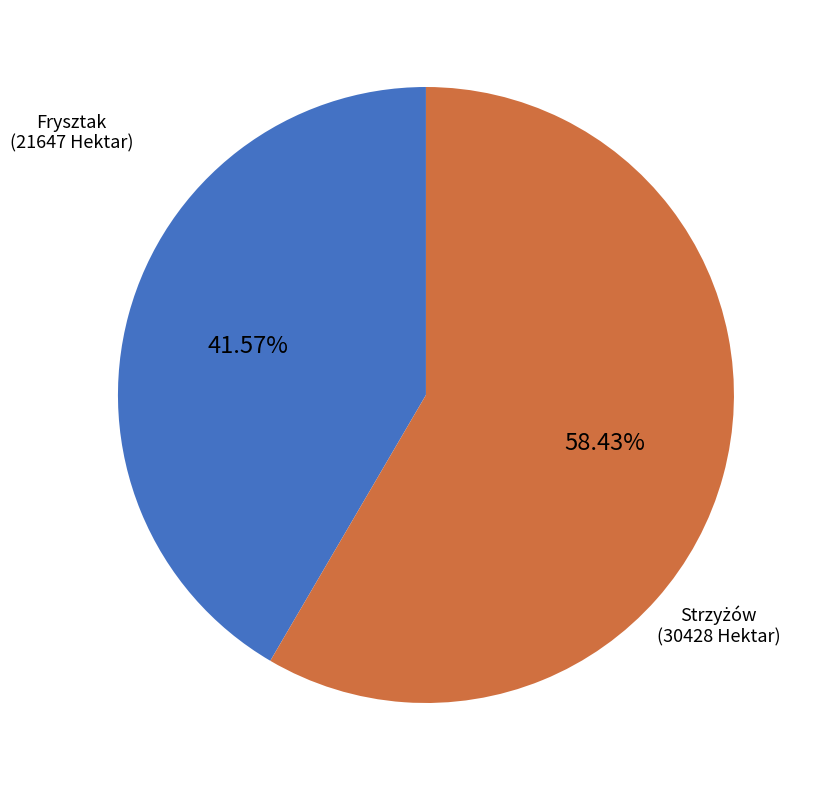

Is there a majority slice in this chart?

Yes